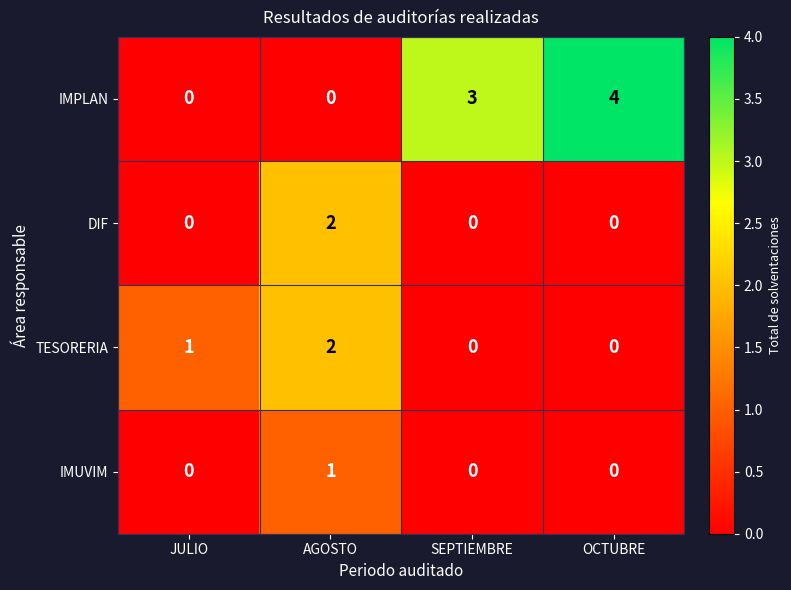

List the series in order of their overall mean, highest first.

IMPLAN, TESORERIA, DIF, IMUVIM